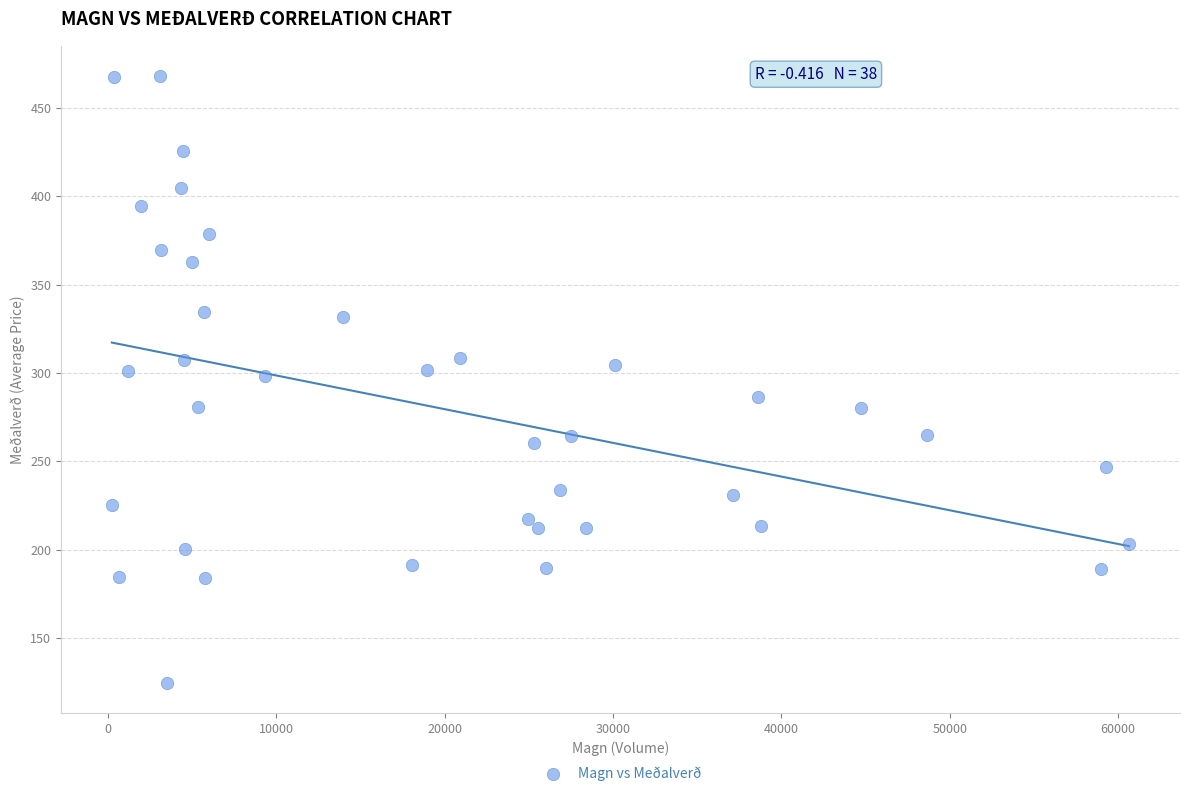

What is the range of Y values (max minus min)?

343.3